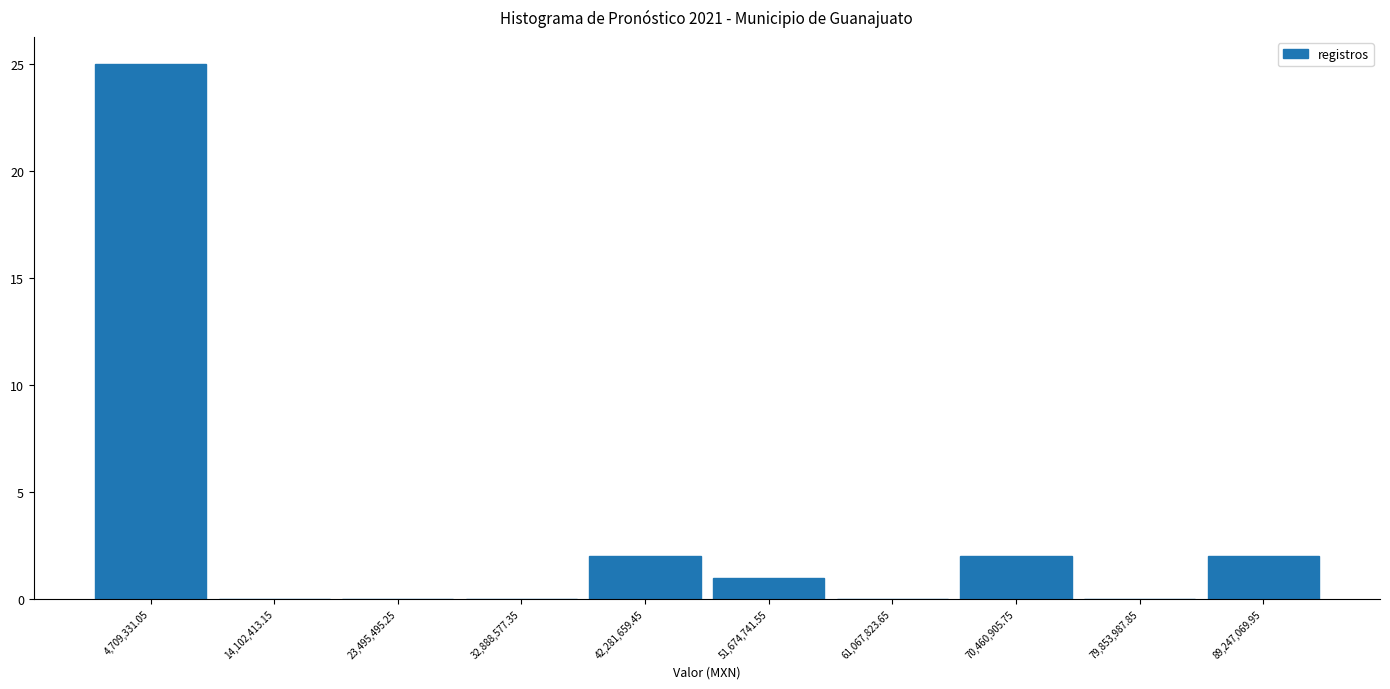

Over which range of the x-axis is the bar tallest?

0 to 9000000